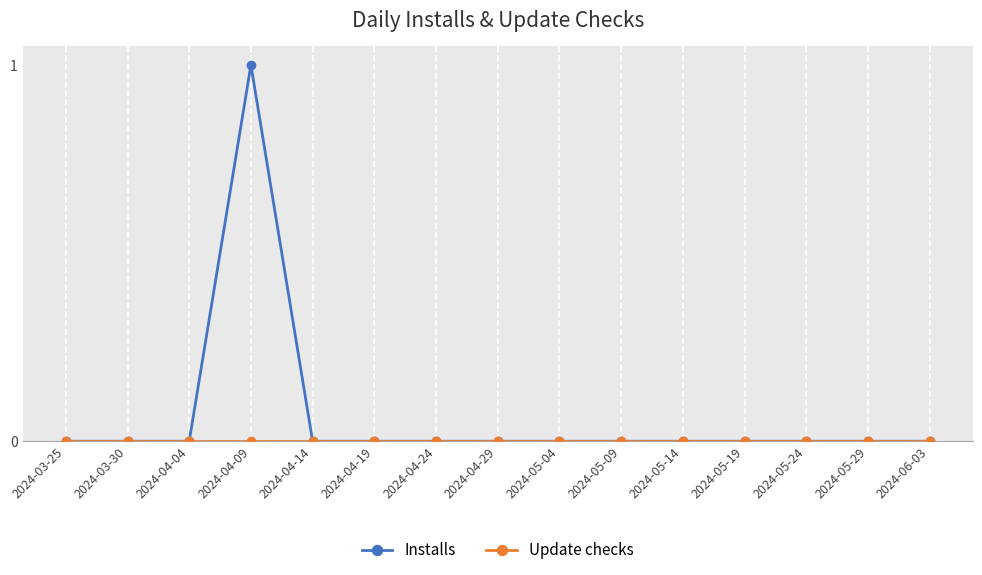

The Installs series shows 0 at 2024-04-29. True or false?

True